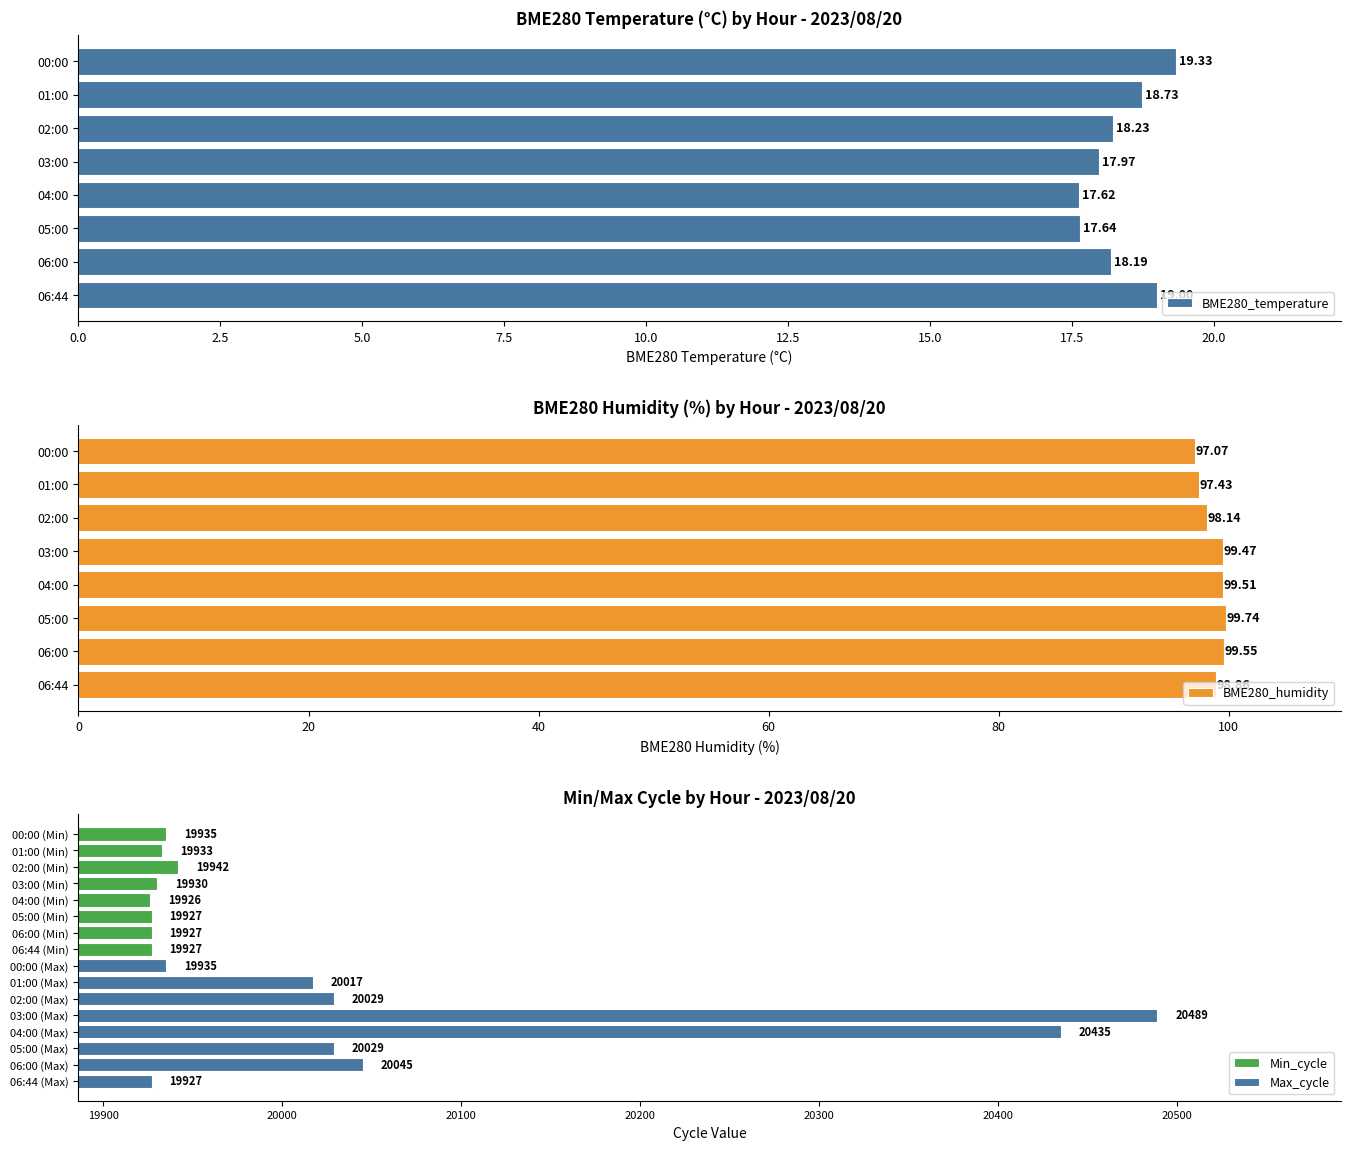

Reading left to right, what are all the values shown in this chart?

BME280_temperature: 19.3	18.7	18.2	18.0	17.6	17.6	18.2	19.0
BME280_humidity: 97.1	97.4	98.1	99.5	99.5	99.7	99.5	98.9
Min_cycle: 19935.0	19933.0	19942.0	19930.0	19926.0	19927.0	19927.0	19927.0
Max_cycle: 19935.0	20017.0	20029.0	20489.0	20435.0	20029.0	20045.0	19927.0